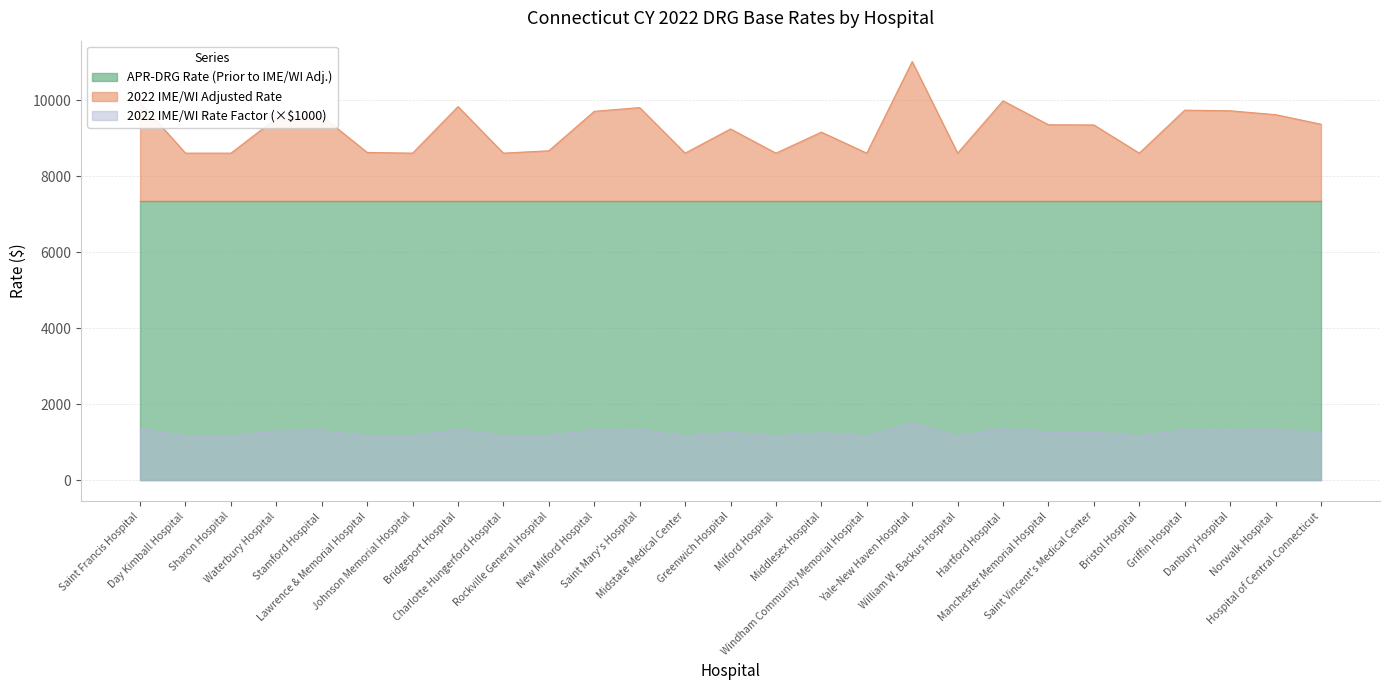

True or false: 2022 IME/WI Adjusted Rate and 2022 IME/WI Rate Factor intersect in this chart.

False